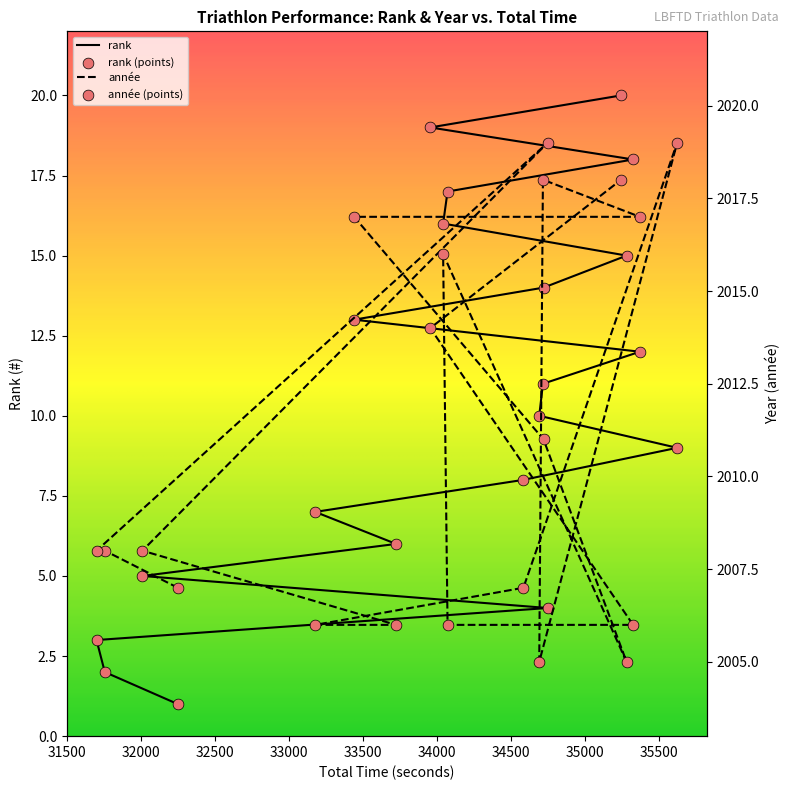

What are all the series names shown in the legend?

rank, année